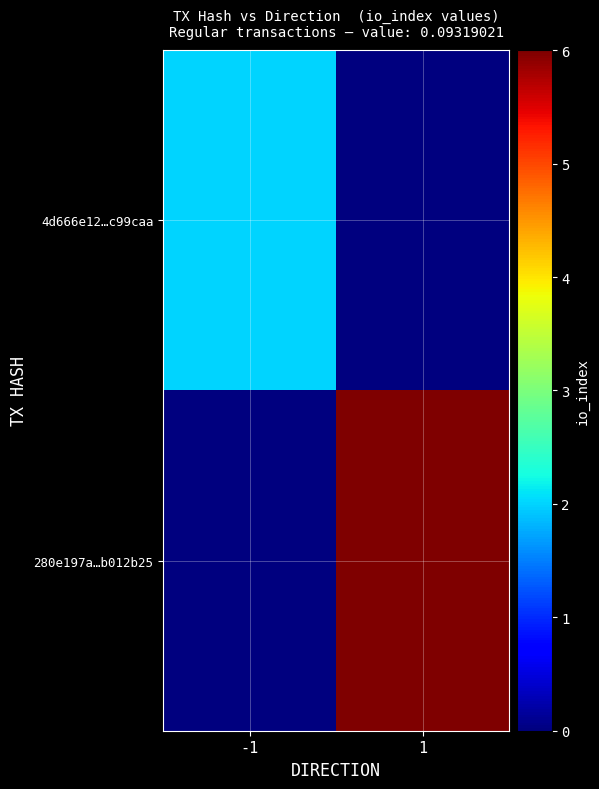

How many categories are shown in the chart?

2